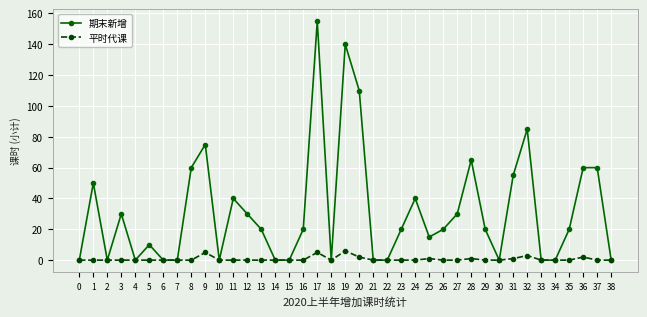

Which label corresponds to the largest value in the chart?

17